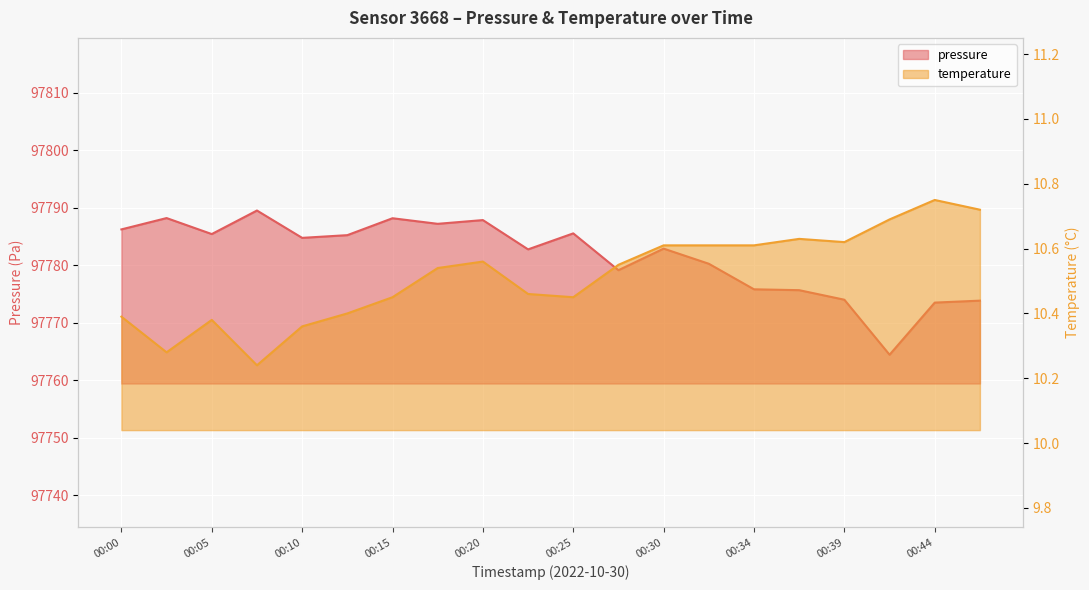

At 00:32, list the series in order from largest to smallest.

pressure, temperature